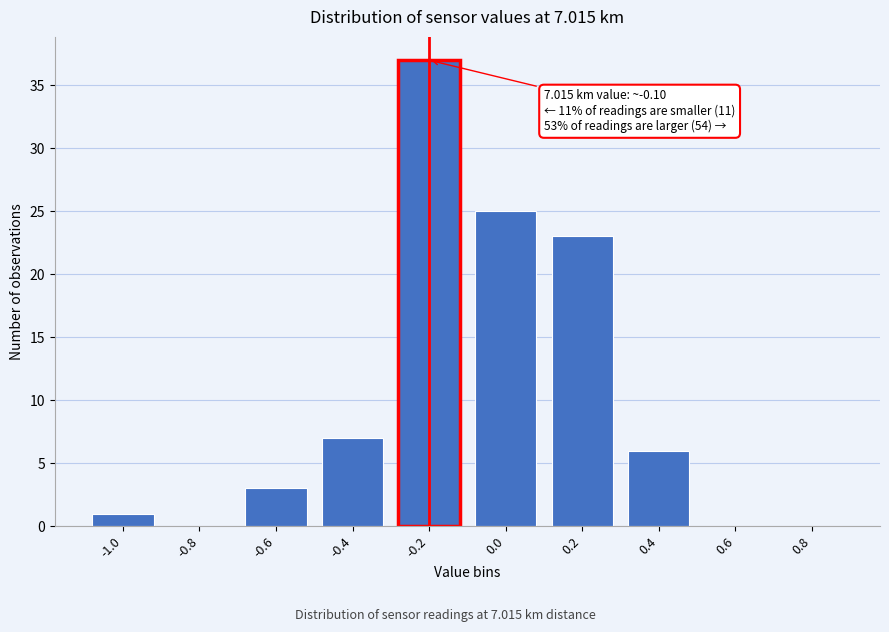

Reading right to left, transcribe all the data shown in this chart.

0.8=0	0.6=0	0.4=6	0.2=23	0.0=25	-0.2=37	-0.4=7	-0.6=3	-0.8=0	-1.0=1